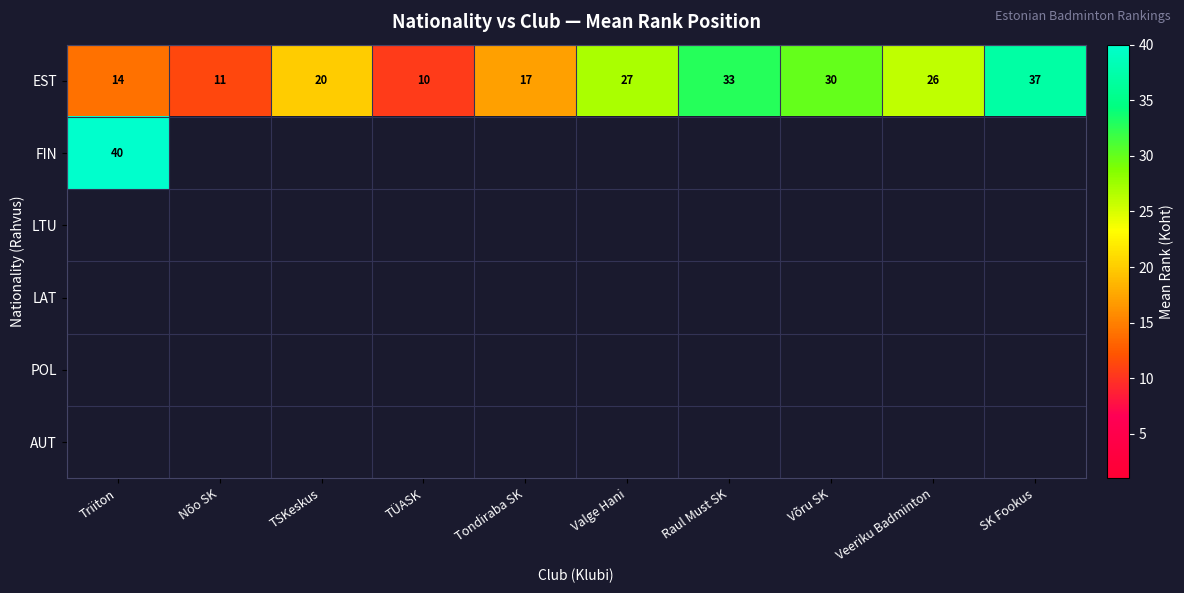

Count the number of categories in the chart.

10